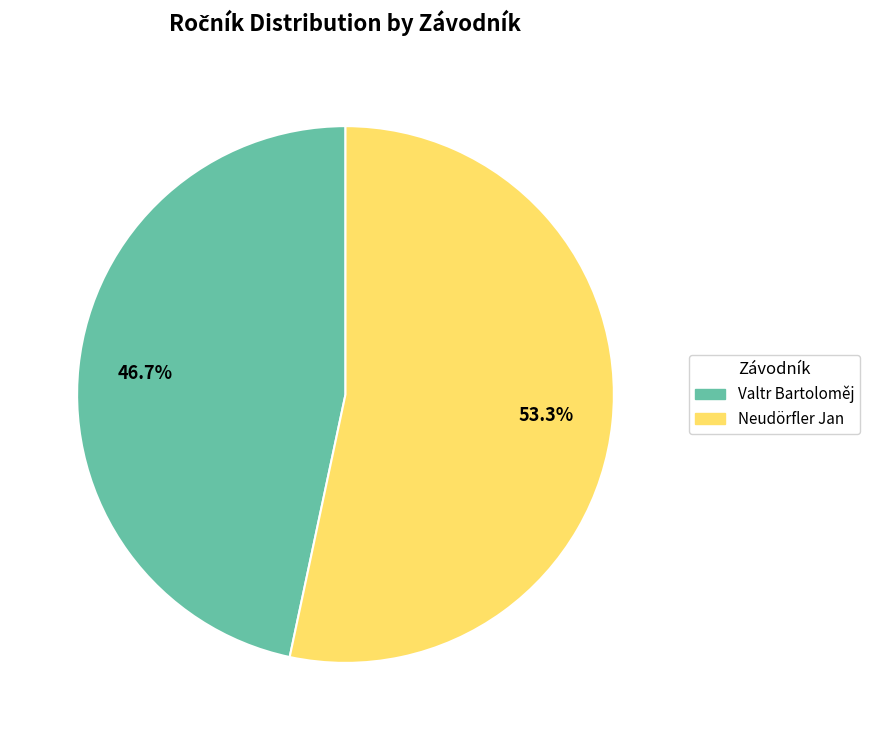

To the nearest percent, what portion does Neudörfler Jan represent?

53%